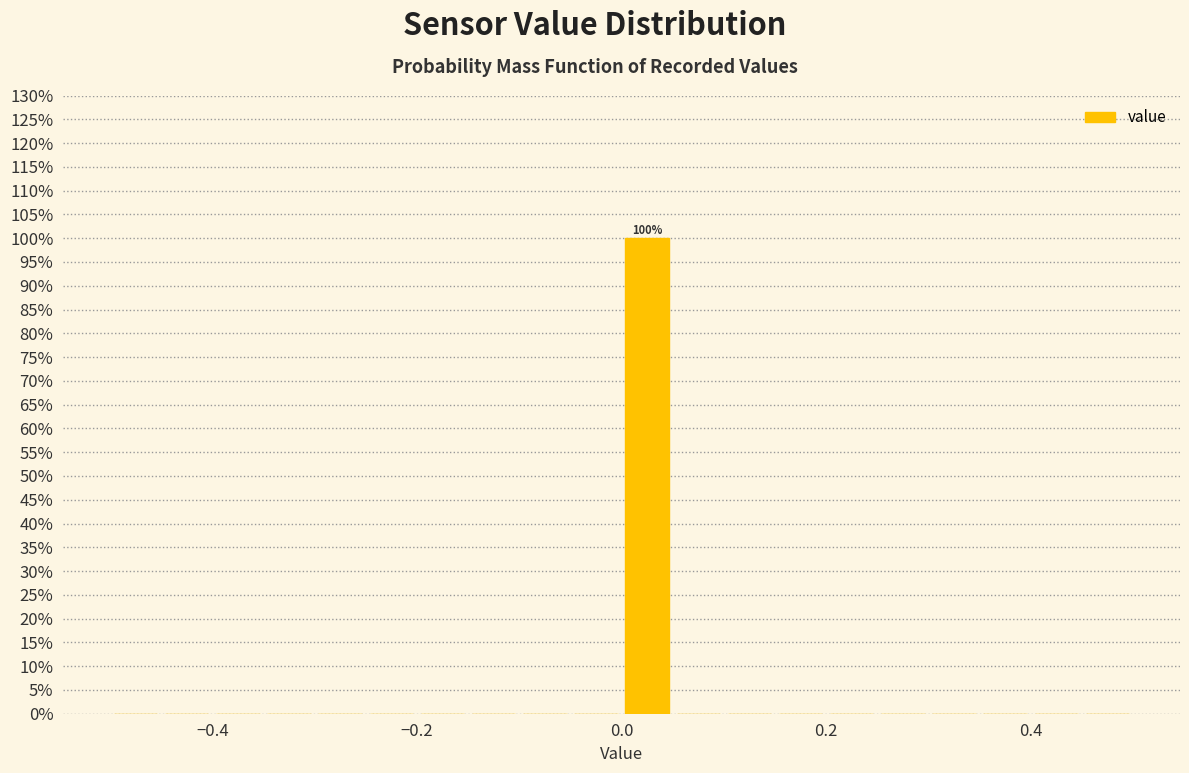

Read against the x-axis, roughly where is the centre of the tallest bar?

0.02